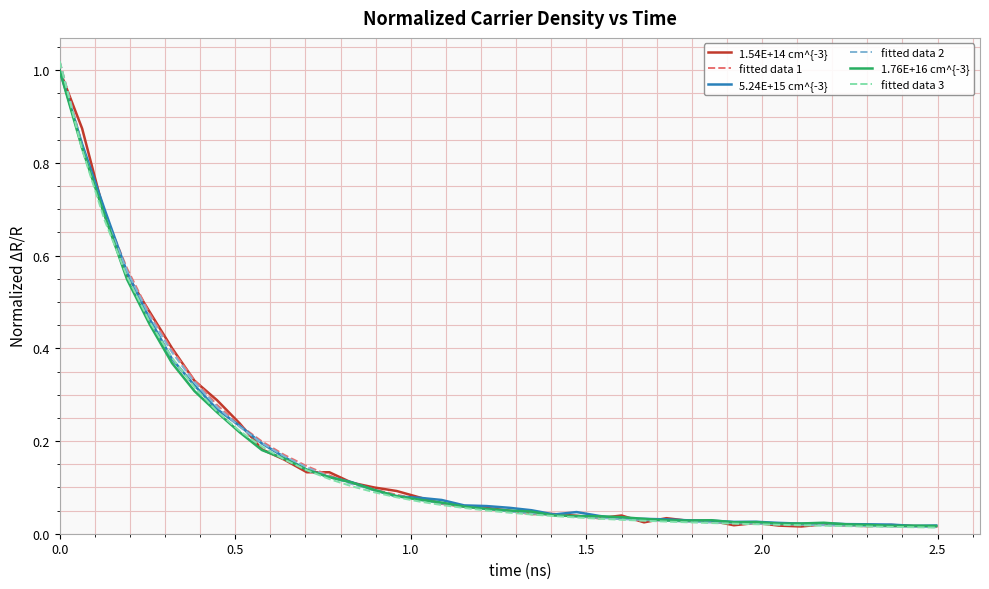

Which series has the widest spread of values?

fitted data 3